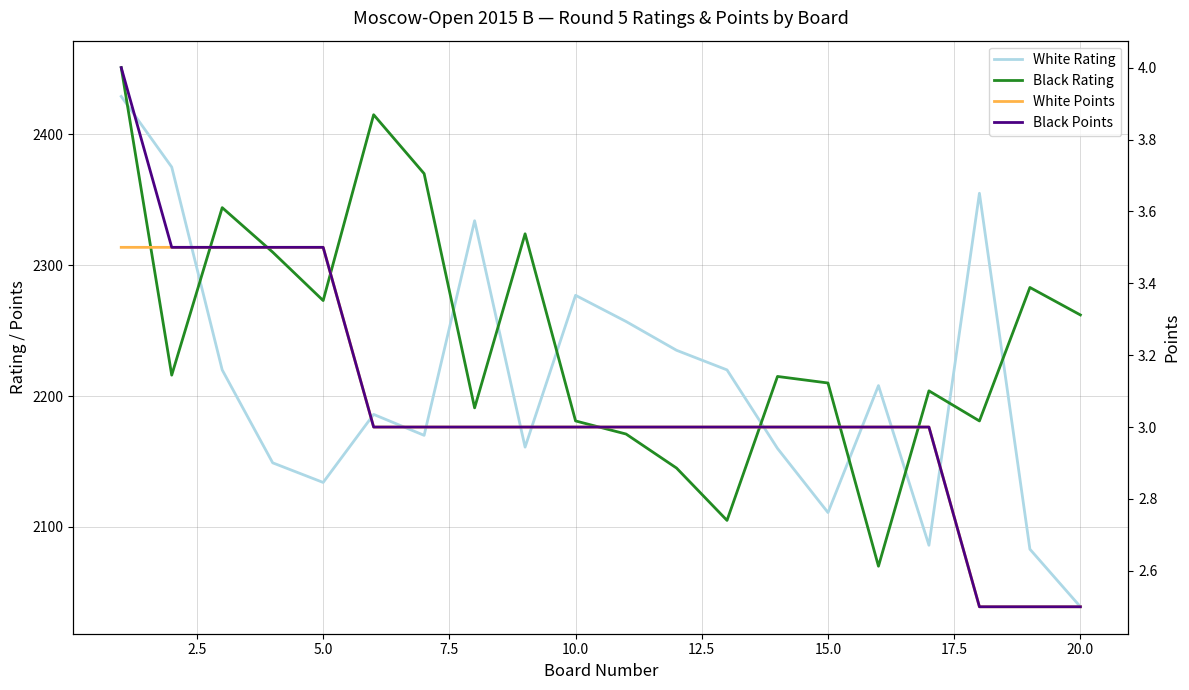

Between 22.5 and 7.5, which is larger?

22.5